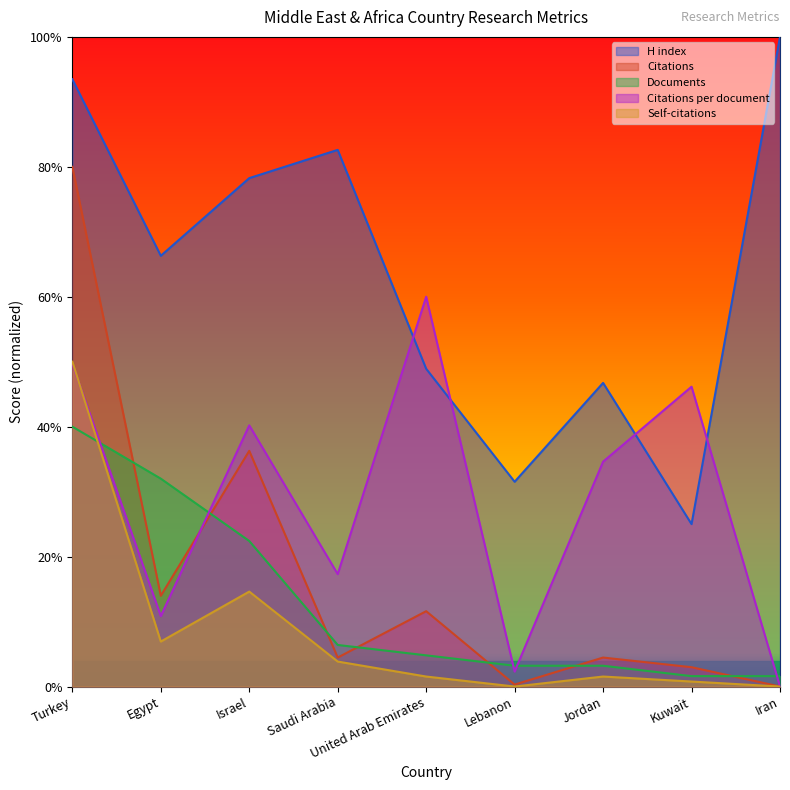

Reading left to right, list all the values displayed in this chart.

Citations per document: Turkey=49.7	Egypt=10.8	Israel=40.2	Saudi Arabia=17.3	United Arab Emirates=60.0	Lebanon=2.3	Jordan=34.6	Kuwait=46.2	Iran=0.0
H index: Turkey=93.5	Egypt=66.3	Israel=78.3	Saudi Arabia=82.6	United Arab Emirates=48.9	Lebanon=31.5	Jordan=46.7	Kuwait=25.0	Iran=100.0
Citations: Turkey=80.0	Egypt=14.0	Israel=36.3	Saudi Arabia=4.5	United Arab Emirates=11.6	Lebanon=0.3	Jordan=4.5	Kuwait=3.0	Iran=0.0
Documents: Turkey=40.0	Egypt=32.0	Israel=22.4	Saudi Arabia=6.4	United Arab Emirates=4.8	Lebanon=3.2	Jordan=3.2	Kuwait=1.6	Iran=1.6
Self-citations: Turkey=50.0	Egypt=6.9	Israel=14.6	Saudi Arabia=3.8	United Arab Emirates=1.5	Lebanon=0.0	Jordan=1.5	Kuwait=0.8	Iran=0.0